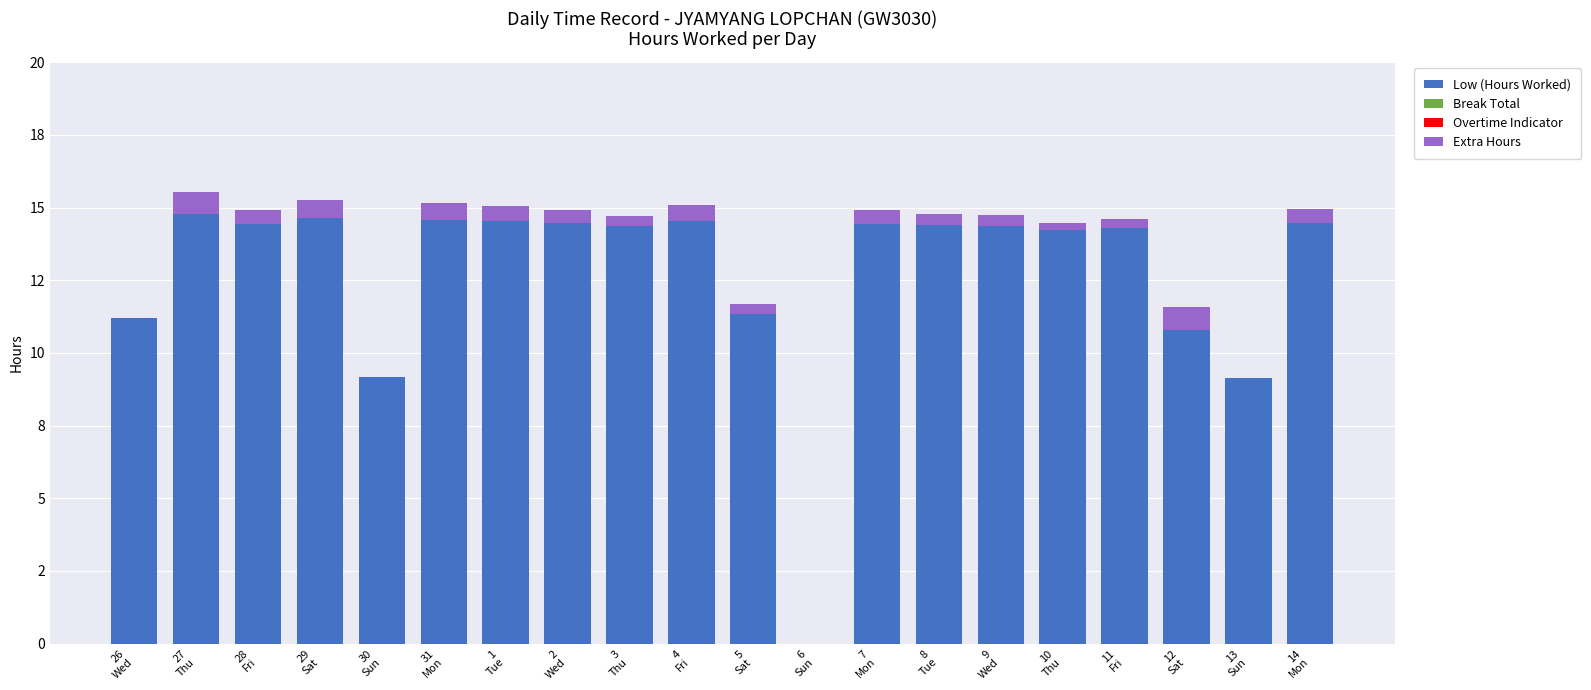

Does the chart contain stacked bars?

Yes